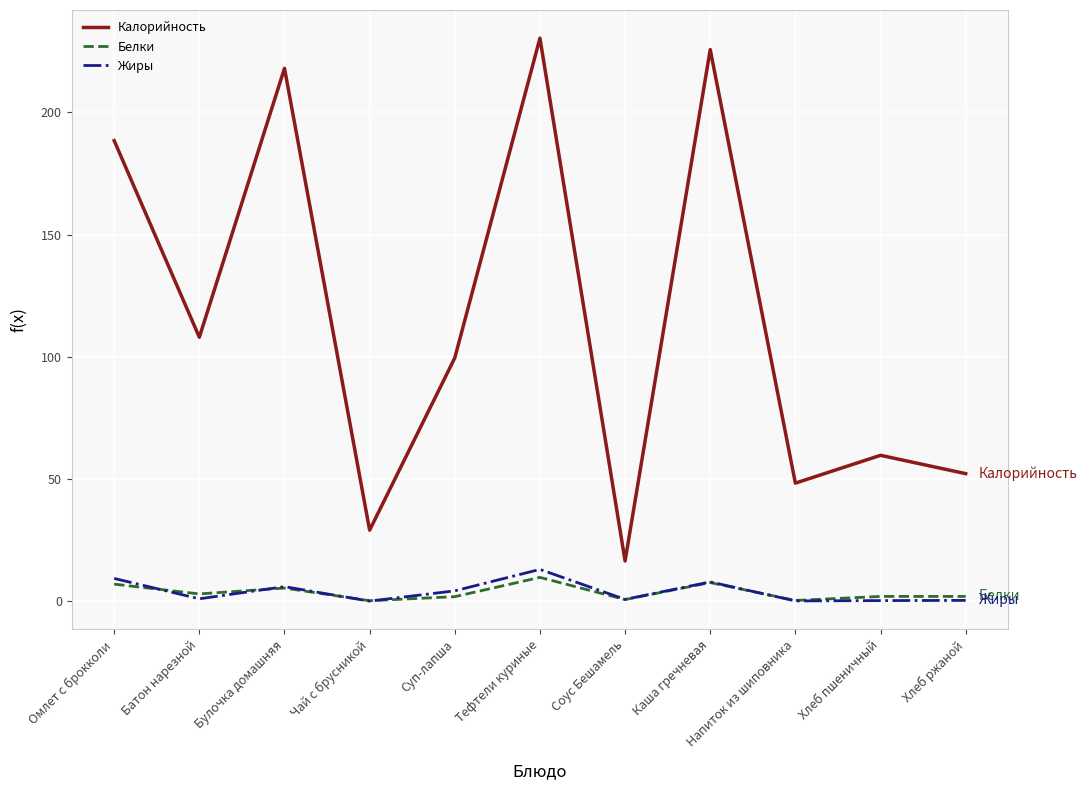

Is this an area chart (filled region under the line)?

No